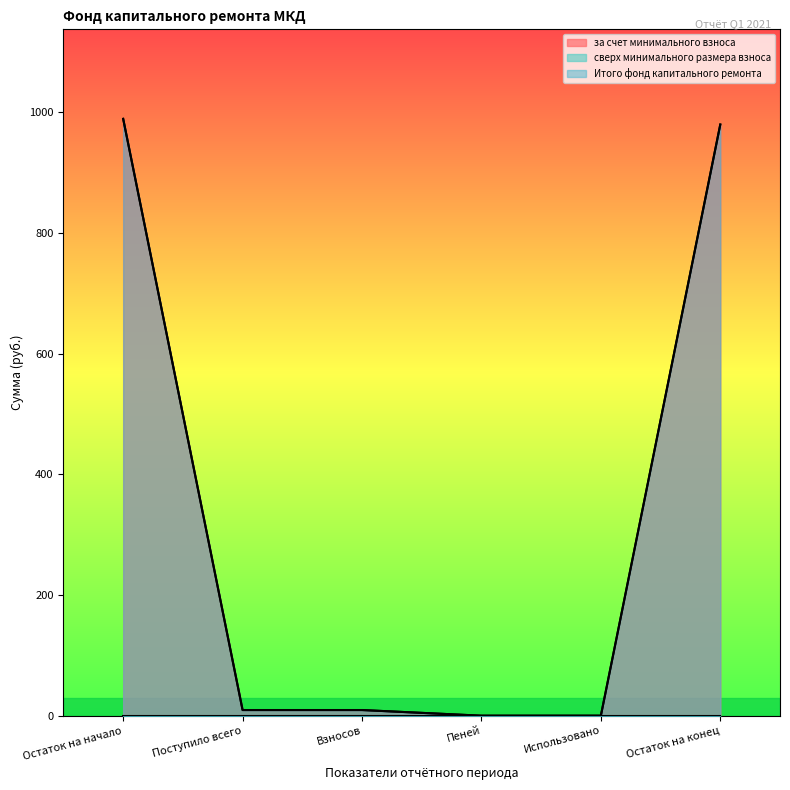

Which has a higher value, Взносов or Остаток на начало?

Остаток на начало